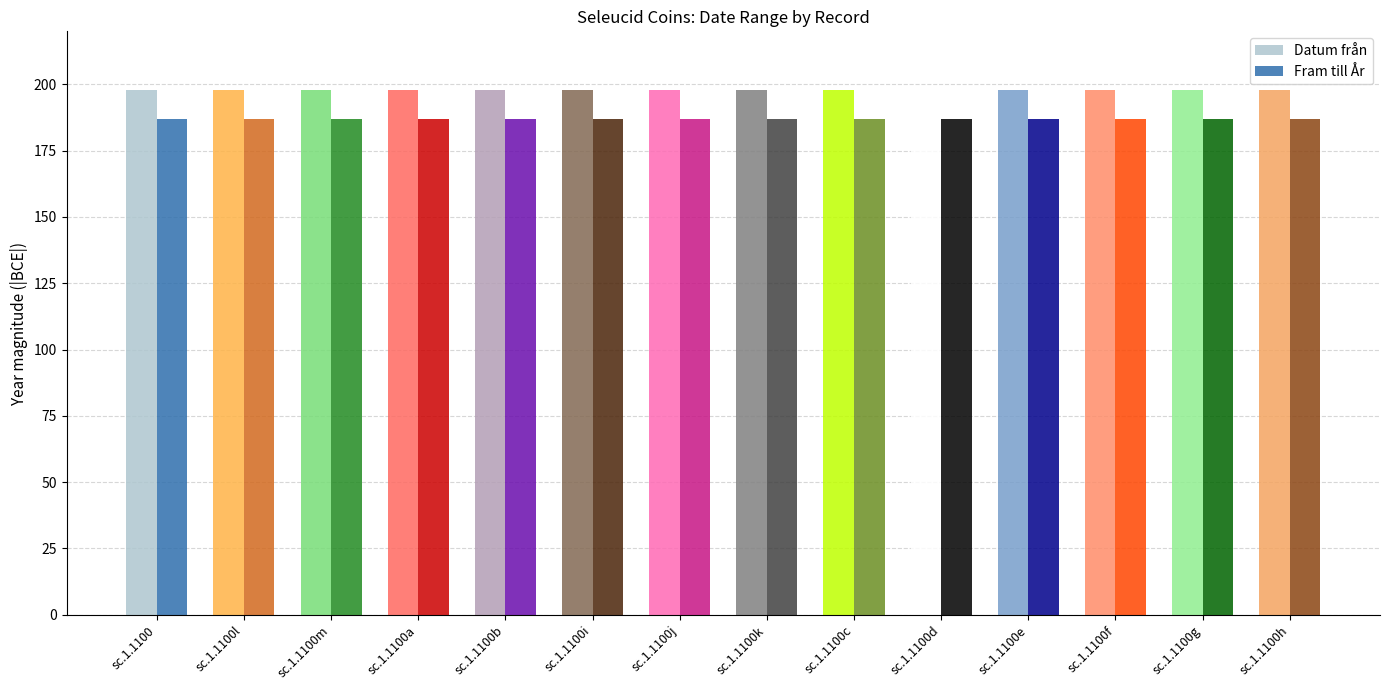

Is it true that Fram till År equals -187 at sc.1.1100f?

True